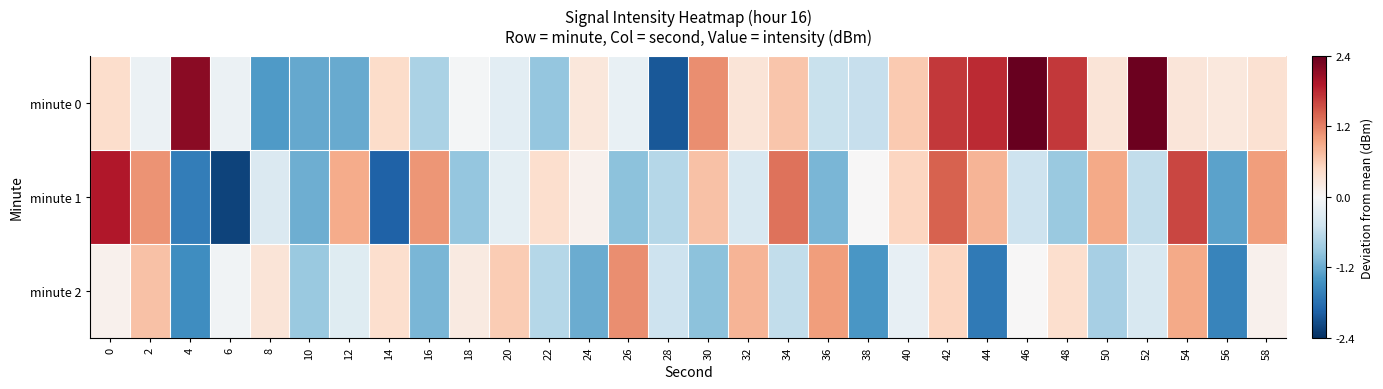

Reading right to left, transcribe all the data shown in this chart.

minute 0: 58=0.4	56=0.2	54=0.3	52=2.4	50=0.3	48=1.7	46=2.4	44=1.8	42=1.7	40=0.6	38=-0.5	36=-0.5	34=0.7	32=0.3	30=1.1	28=-2.0	26=-0.2	24=0.3	22=-0.9	20=-0.3	18=-0.1	16=-0.8	14=0.4	12=-1.2	10=-1.2	8=-1.4	6=-0.1	4=2.2	2=-0.1	0=0.4
minute 1: 58=1.0	56=-1.3	54=1.6	52=-0.6	50=0.9	48=-0.9	46=-0.5	44=0.8	42=1.4	40=0.5	38=0.0	36=-1.1	34=1.3	32=-0.4	30=0.7	28=-0.7	26=-1.0	24=0.1	22=0.4	20=-0.2	18=-0.9	16=1.1	14=-1.9	12=0.9	10=-1.2	8=-0.4	6=-2.2	4=-1.7	2=1.1	0=1.9
minute 2: 58=0.1	56=-1.6	54=0.9	52=-0.4	50=-0.8	48=0.4	46=0.0	44=-1.7	42=0.5	40=-0.2	38=-1.4	36=1.0	34=-0.6	32=0.8	30=-1.0	28=-0.5	26=1.1	24=-1.2	22=-0.7	20=0.6	18=0.2	16=-1.1	14=0.4	12=-0.3	10=-0.9	8=0.3	6=-0.1	4=-1.5	2=0.7	0=0.1